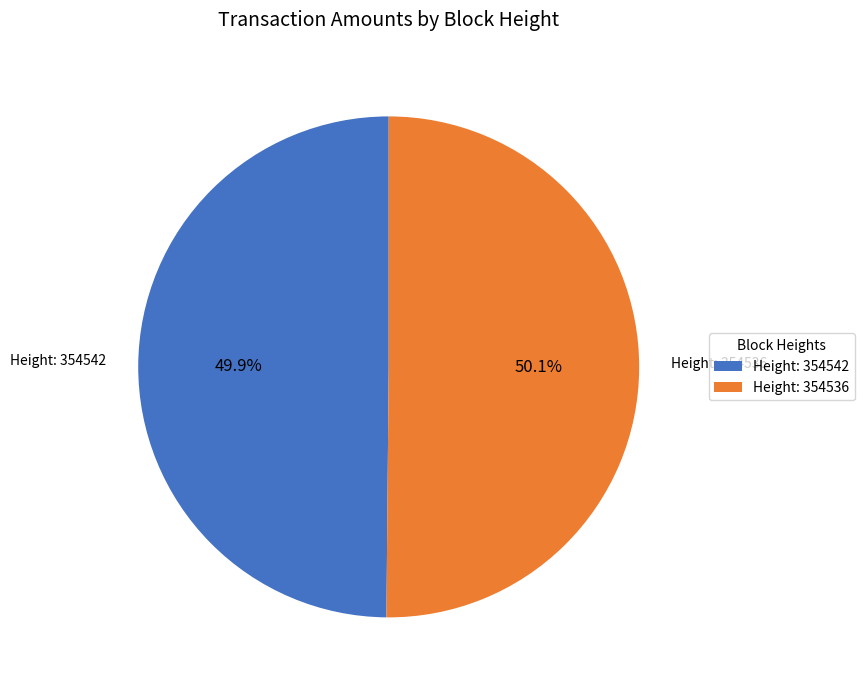

To the nearest percent, what is the average slice percentage?

50%